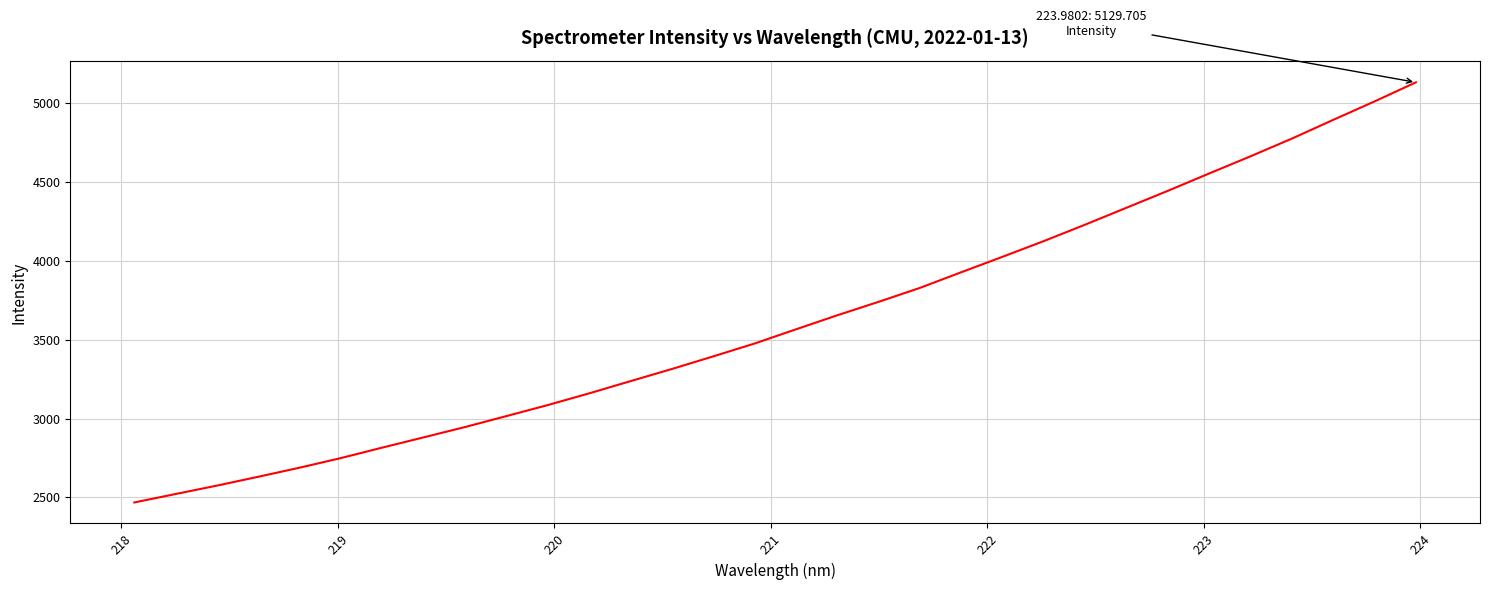

What is the difference between the maximum and minimum values?

2661.3